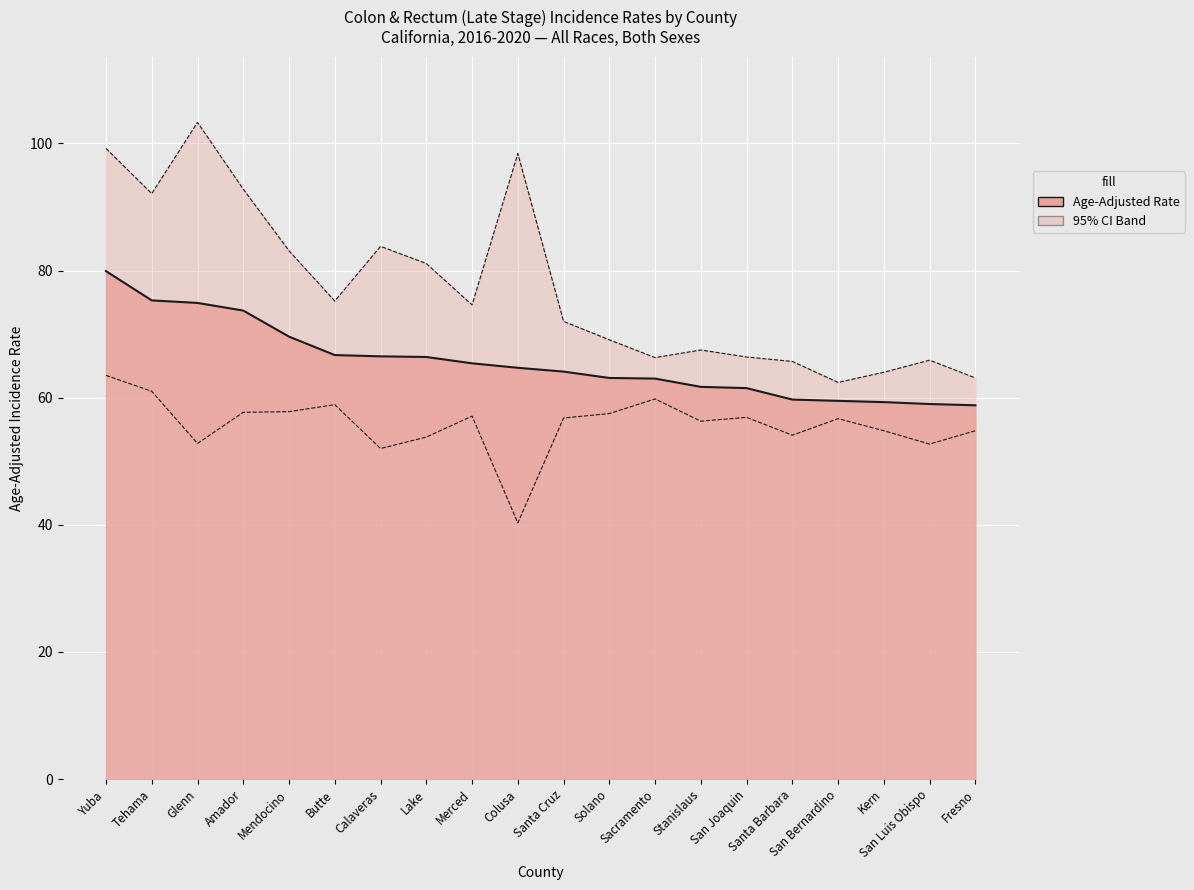

Rank the series by their maximum value, from lowest to highest.

Lower 95% CI, Age-Adjusted Rate, Upper 95% CI